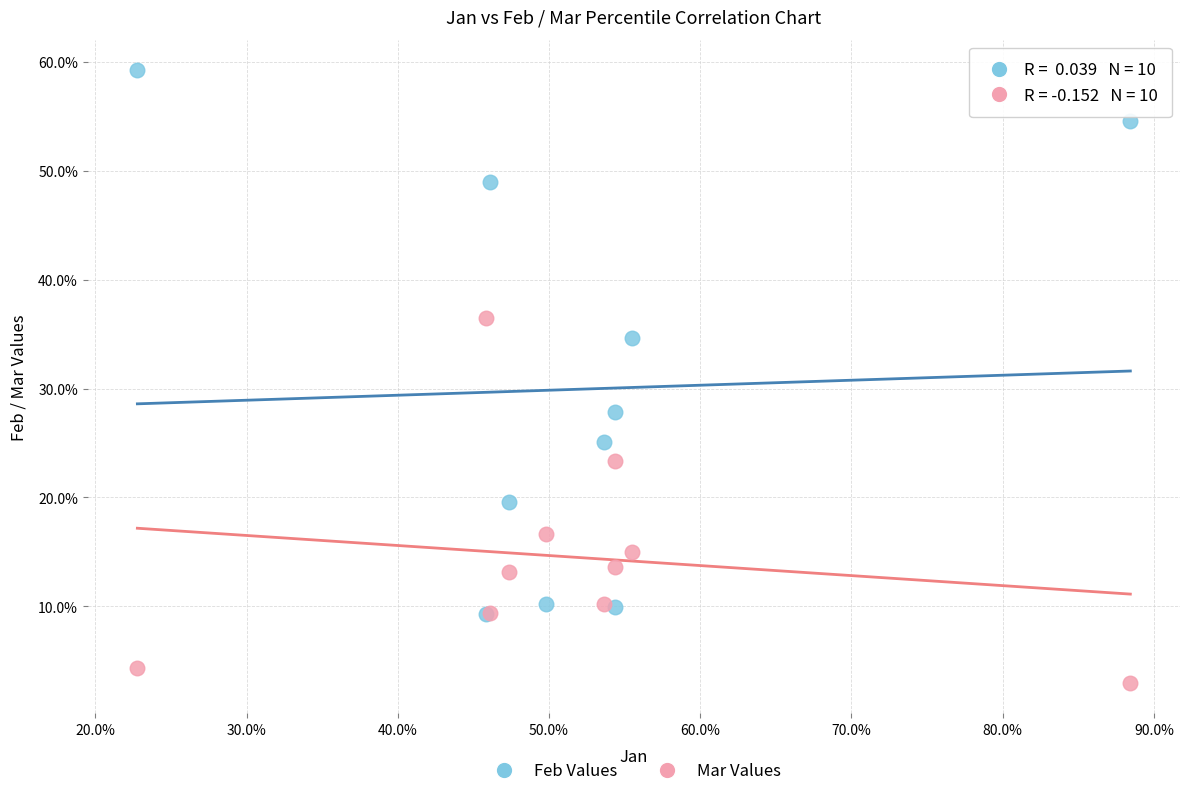

What are all the series names shown in the legend?

Feb Values, Mar Values